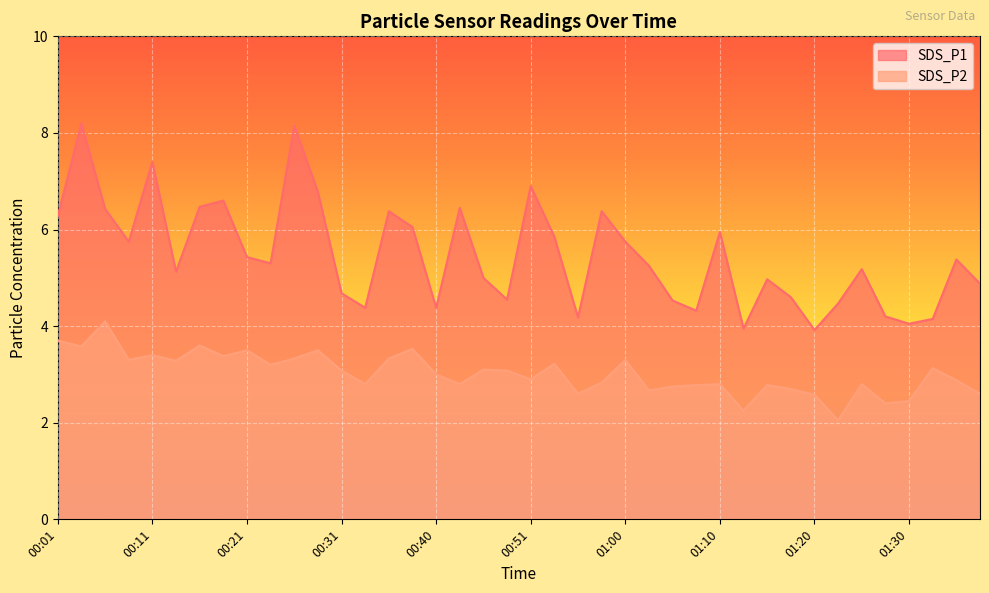

What are all the series names shown in the legend?

SDS_P1, SDS_P2